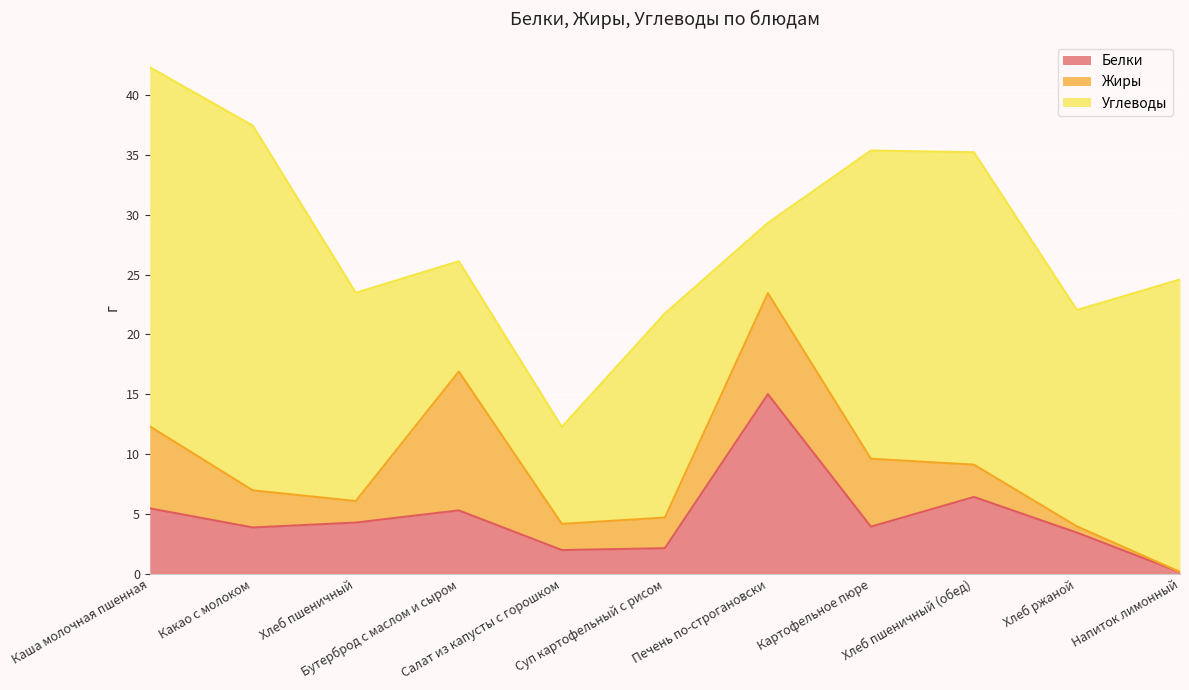

How many distinct data groups are displayed?

3